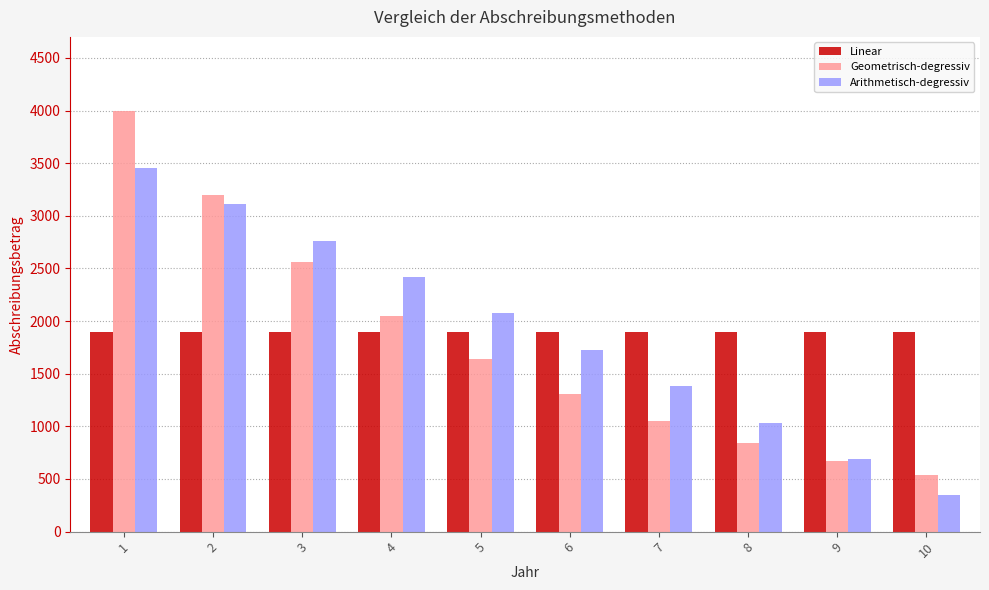

What are all the series names shown in the legend?

Linear, Geometrisch-degressiv, Arithmetisch-degressiv